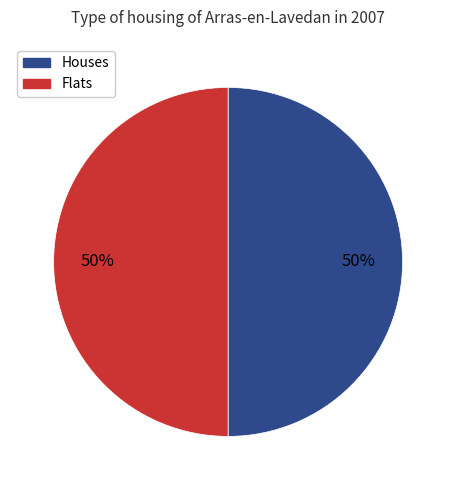

To the nearest percent, what is the average slice percentage?

50%